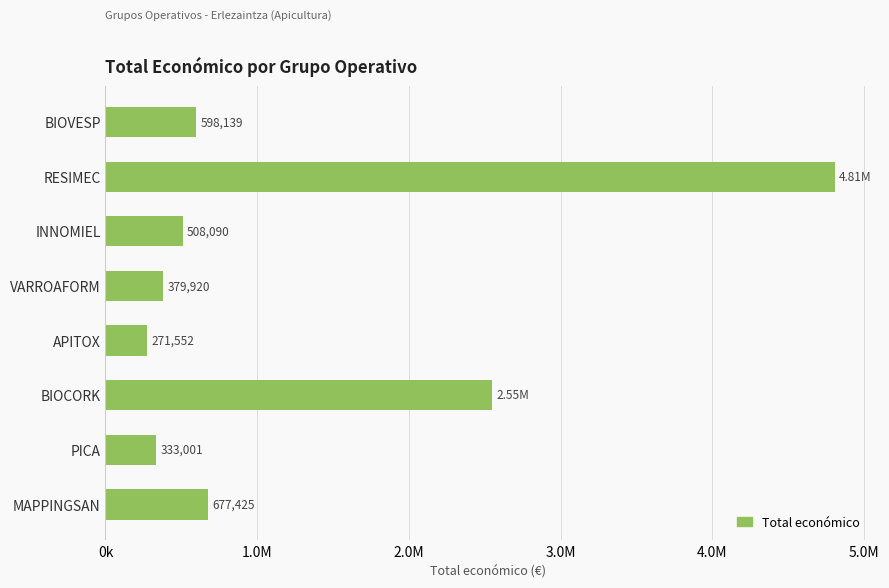

Which label corresponds to the largest value in the chart?

RESIMEC